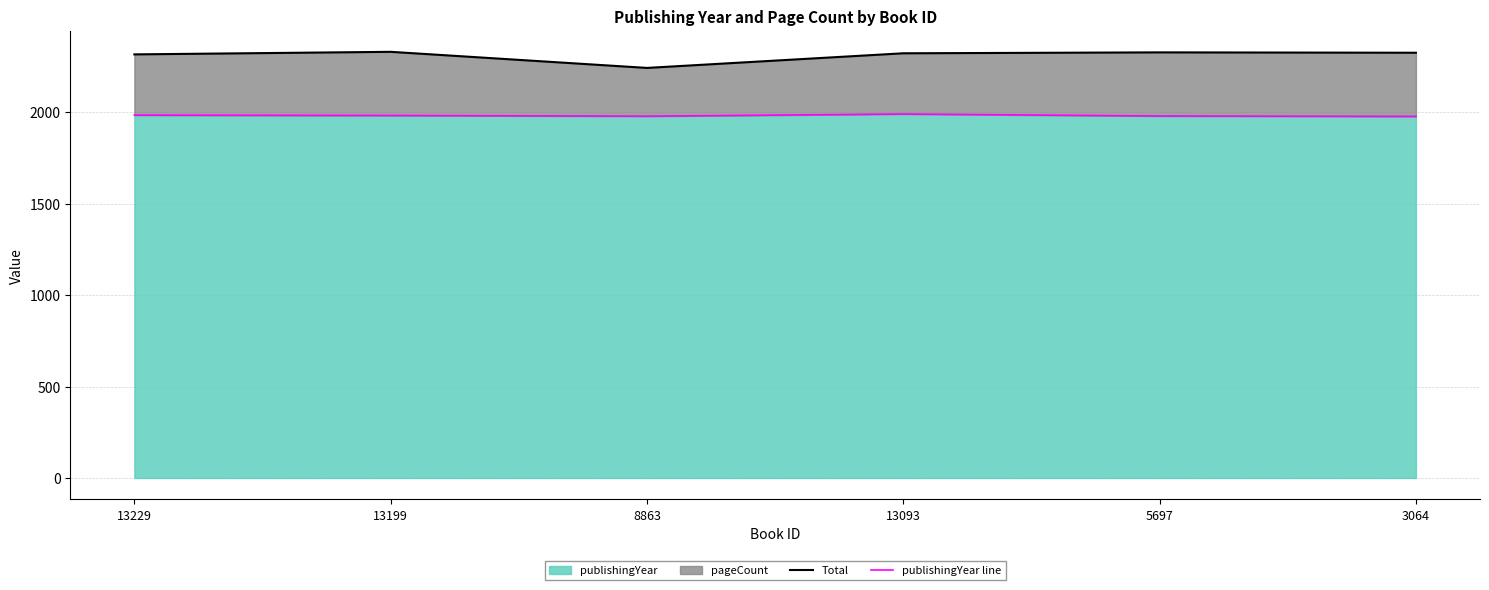

At which category does Total reach its first local peak?

13199